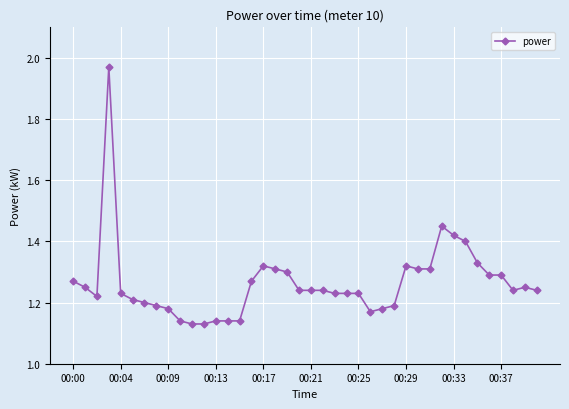

What is the sum of all values?

50.5